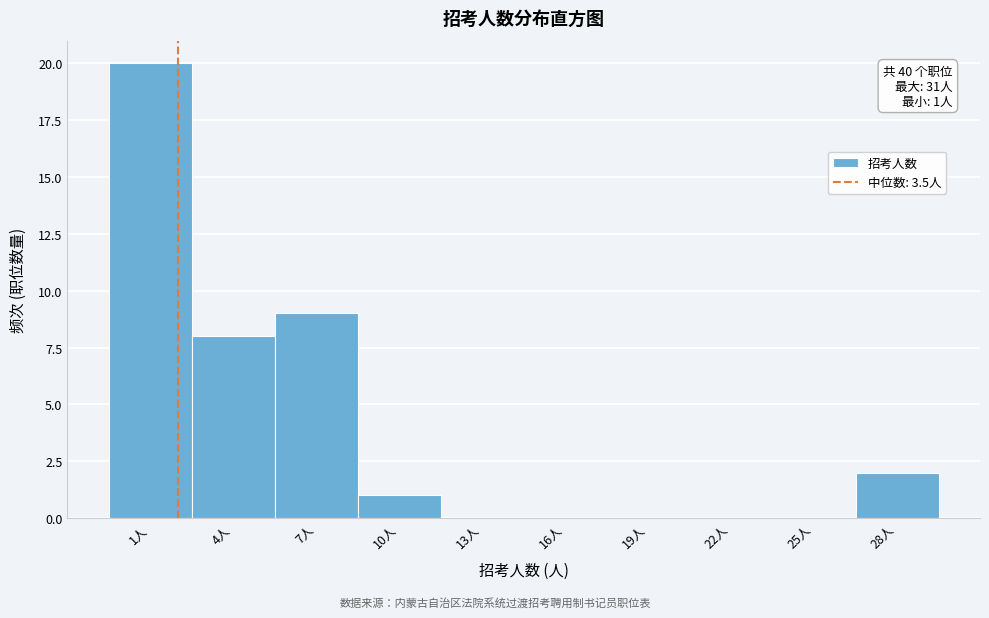

Reading left to right, extract all data points from this chart.

1人=20	4人=8	7人=9	10人=1	13人=0	16人=0	19人=0	22人=0	25人=0	28人=2